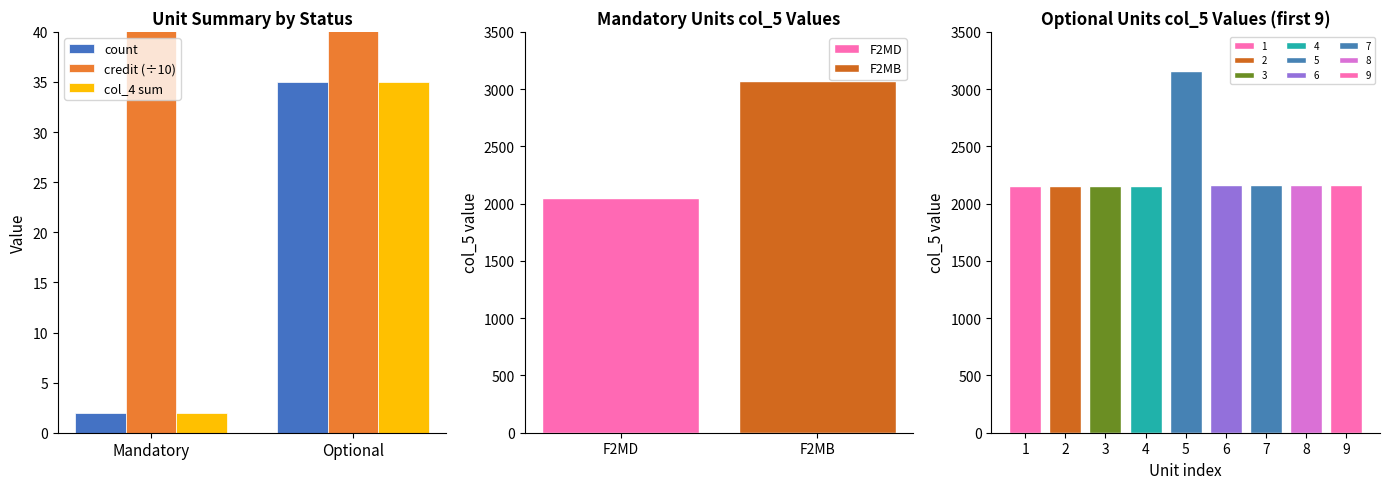

At which category is the sum across all series the highest?

Optional